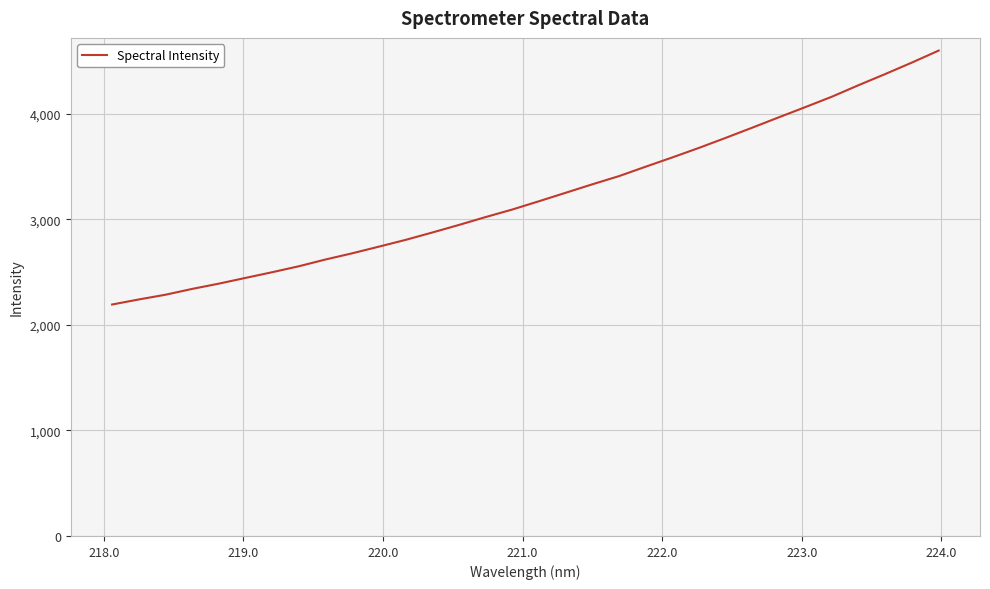

What is the difference between the maximum and minimum values?

2405.5